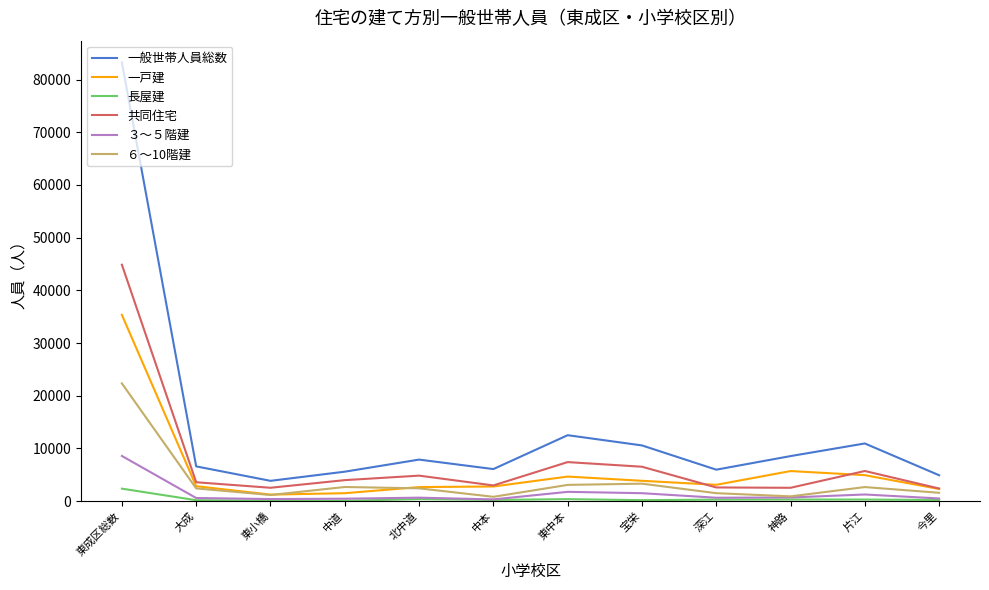

In 共同住宅, how many points are higher than both neighbors (excluding endpoints)?

3